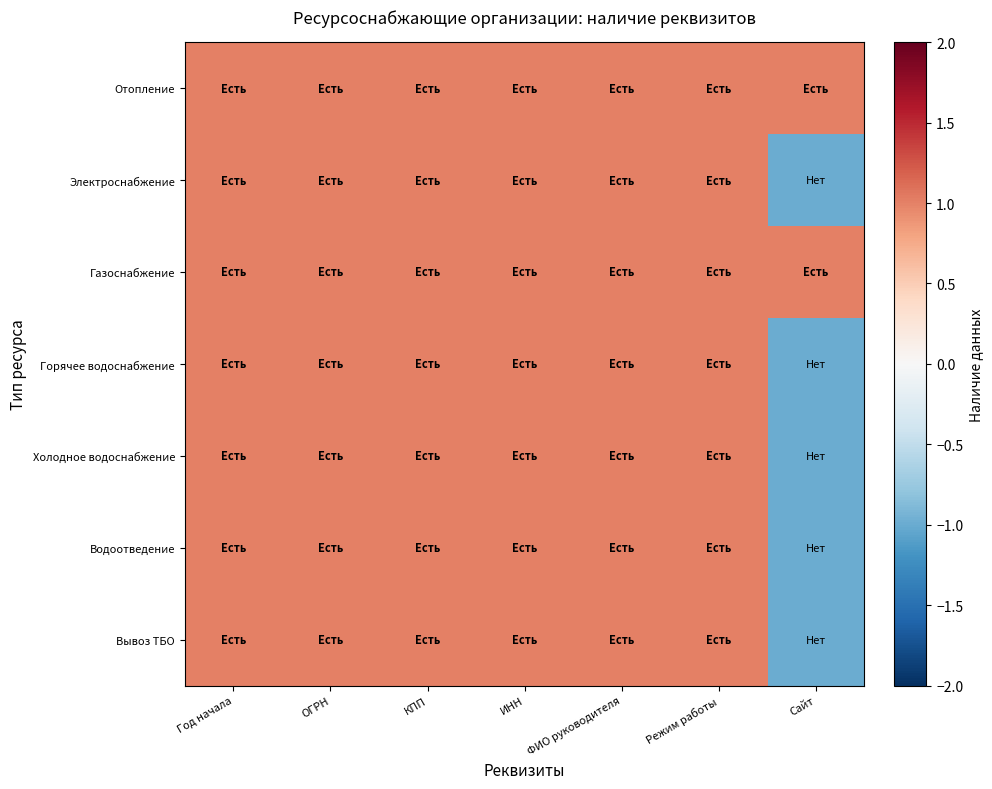

Reading left to right, extract all data points from this chart.

Отопление: Год начала=1	ОГРН=1	КПП=1	ИНН=1	ФИО руководителя=1	Режим работы=1	Сайт=1
Электроснабжение: Год начала=1	ОГРН=1	КПП=1	ИНН=1	ФИО руководителя=1	Режим работы=1	Сайт=-1
Газоснабжение: Год начала=1	ОГРН=1	КПП=1	ИНН=1	ФИО руководителя=1	Режим работы=1	Сайт=1
Горячее водоснабжение: Год начала=1	ОГРН=1	КПП=1	ИНН=1	ФИО руководителя=1	Режим работы=1	Сайт=-1
Холодное водоснабжение: Год начала=1	ОГРН=1	КПП=1	ИНН=1	ФИО руководителя=1	Режим работы=1	Сайт=-1
Водоотведение: Год начала=1	ОГРН=1	КПП=1	ИНН=1	ФИО руководителя=1	Режим работы=1	Сайт=-1
Вывоз ТБО: Год начала=1	ОГРН=1	КПП=1	ИНН=1	ФИО руководителя=1	Режим работы=1	Сайт=-1